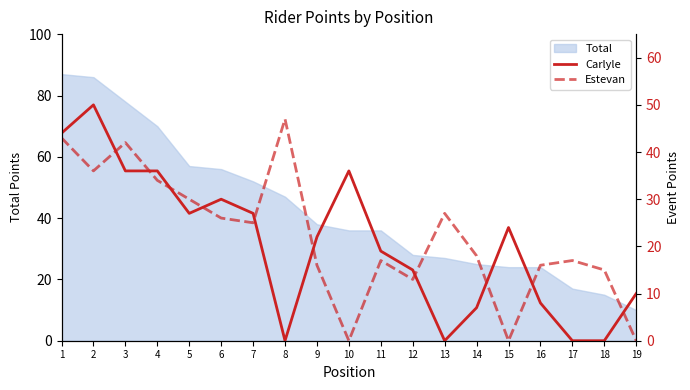

How many times do Estevan and Carlyle cross each other?

10